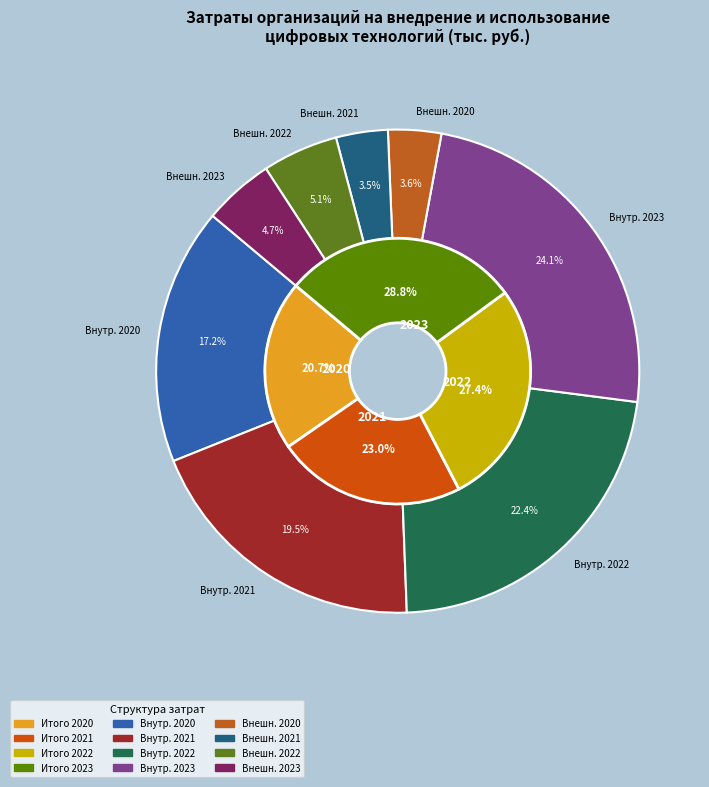

How many segments does this pie chart have?

4